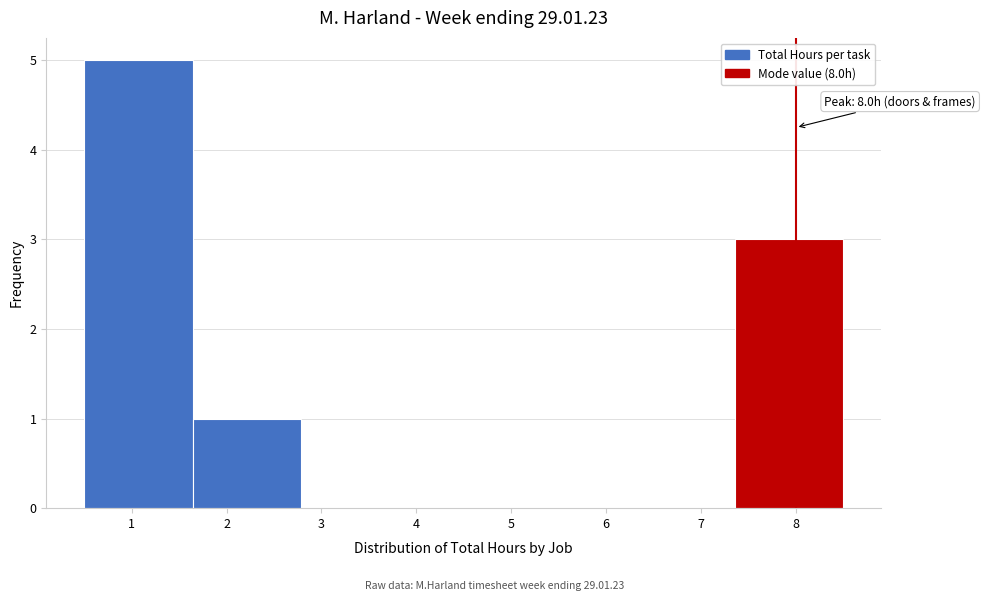

Which range on the x-axis has the tallest bar?

0.5 to 1.6